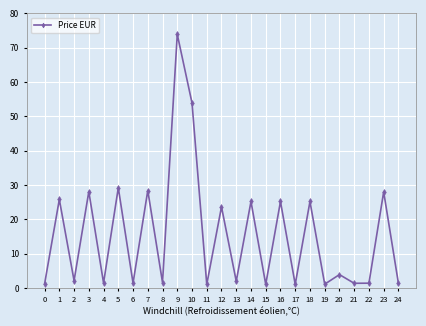

How many points are higher than both their immediate neighbors (excluding endpoints)?

11